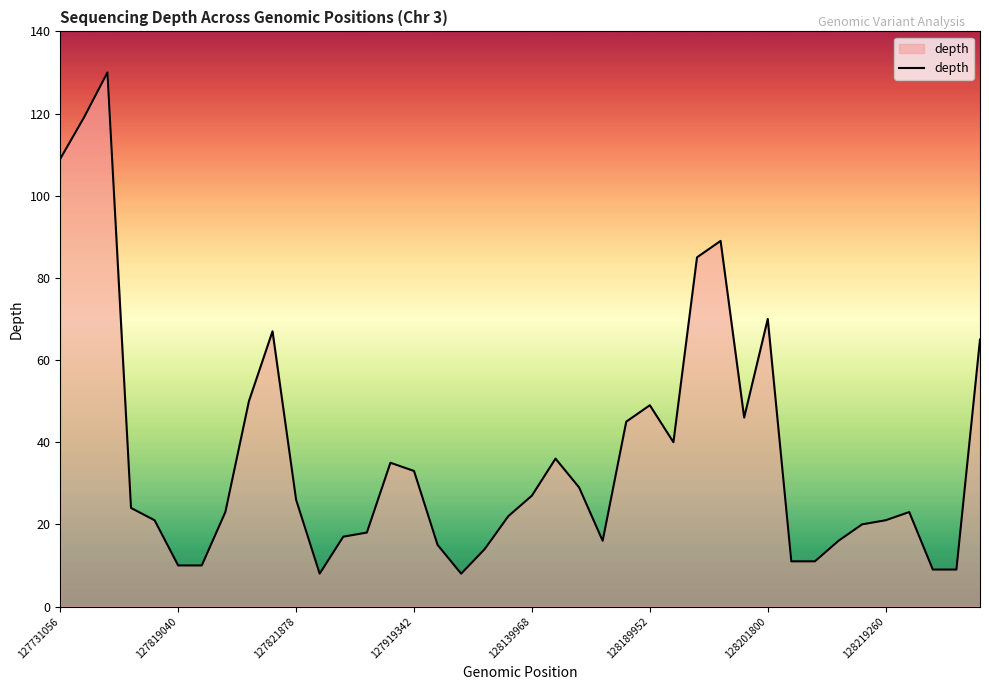

What is the minimum value shown in the chart?

8